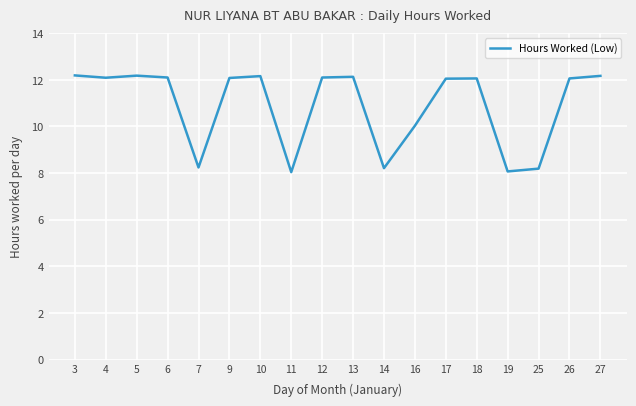

What is the greatest value displayed?

12.2